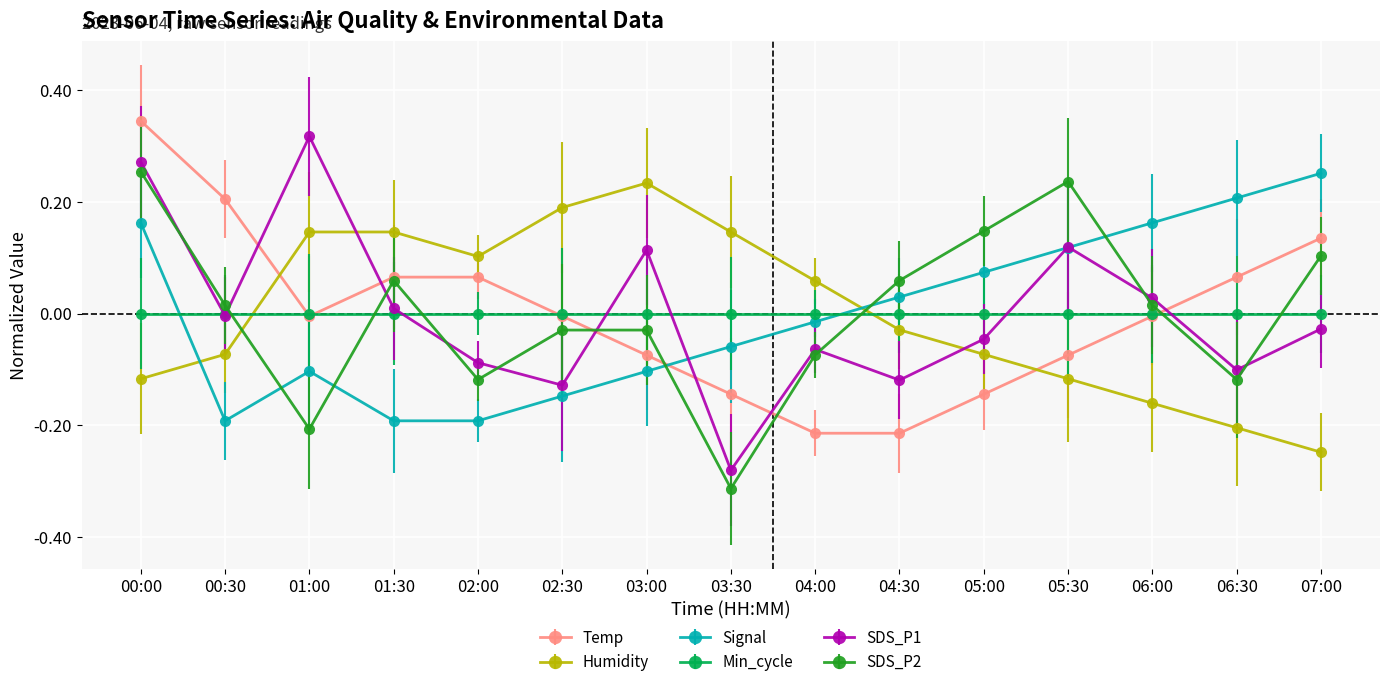

At which category does the chart reach its minimum across all series?

03:30